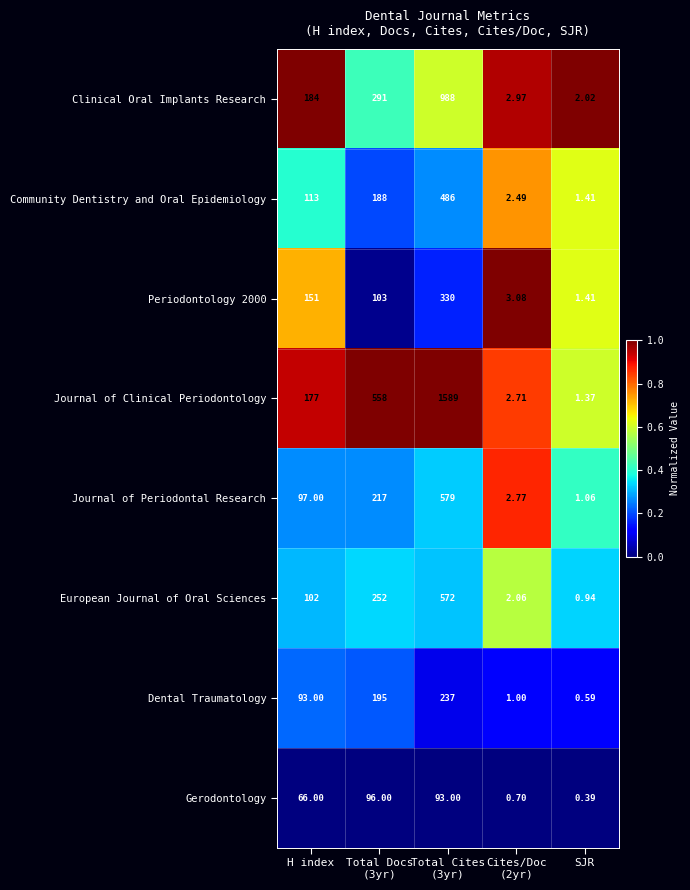

At which label does Periodontology 2000 first exceed 103?

H index